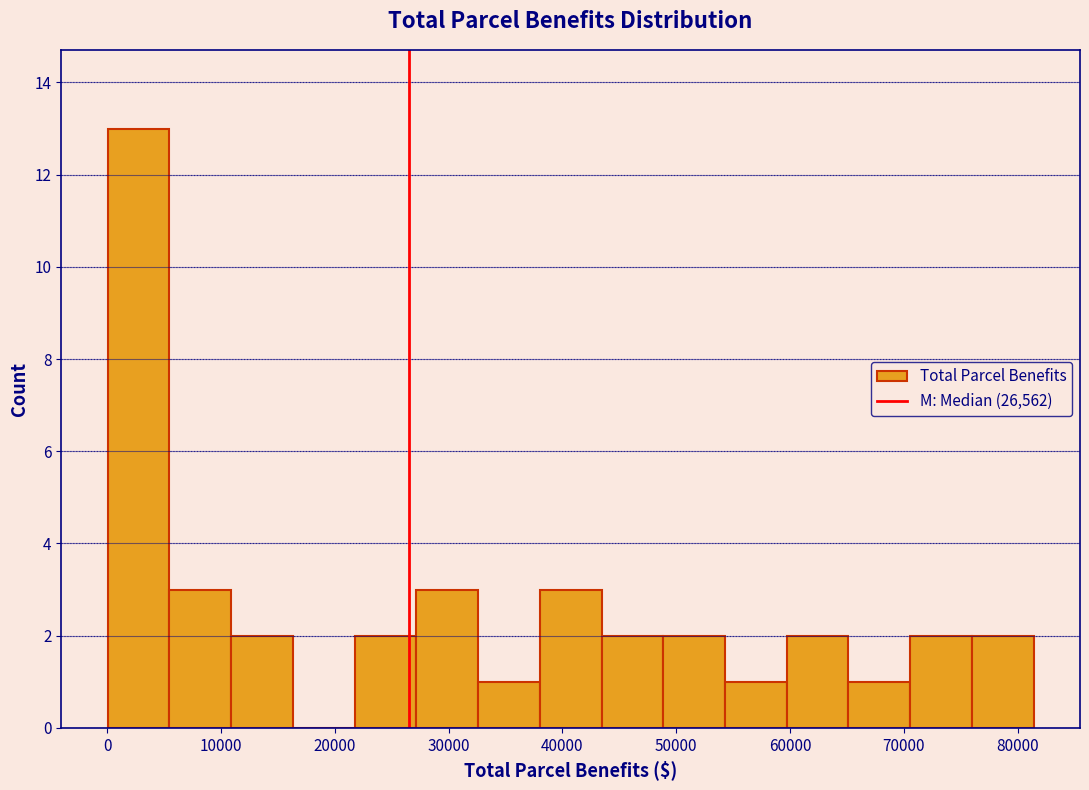

Reading left to right, list every bar in this chart as the range it spans on the x-axis followed by its height. Neither the bar edges nor the heights are printed on the chart, so give them approximately, as read against the axes.

0 to 5000: 13
5000 to 11000: 3
11000 to 16000: 2
16000 to 22000: 0
22000 to 27000: 2
27000 to 33000: 3
33000 to 38000: 1
38000 to 43000: 3
43000 to 49000: 2
49000 to 54000: 2
54000 to 60000: 1
60000 to 65000: 2
65000 to 71000: 1
71000 to 76000: 2
76000 to 81000: 2